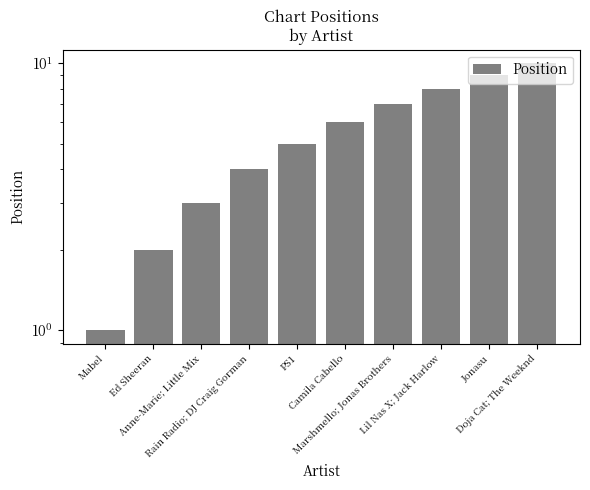

How many categories are shown in the chart?

10